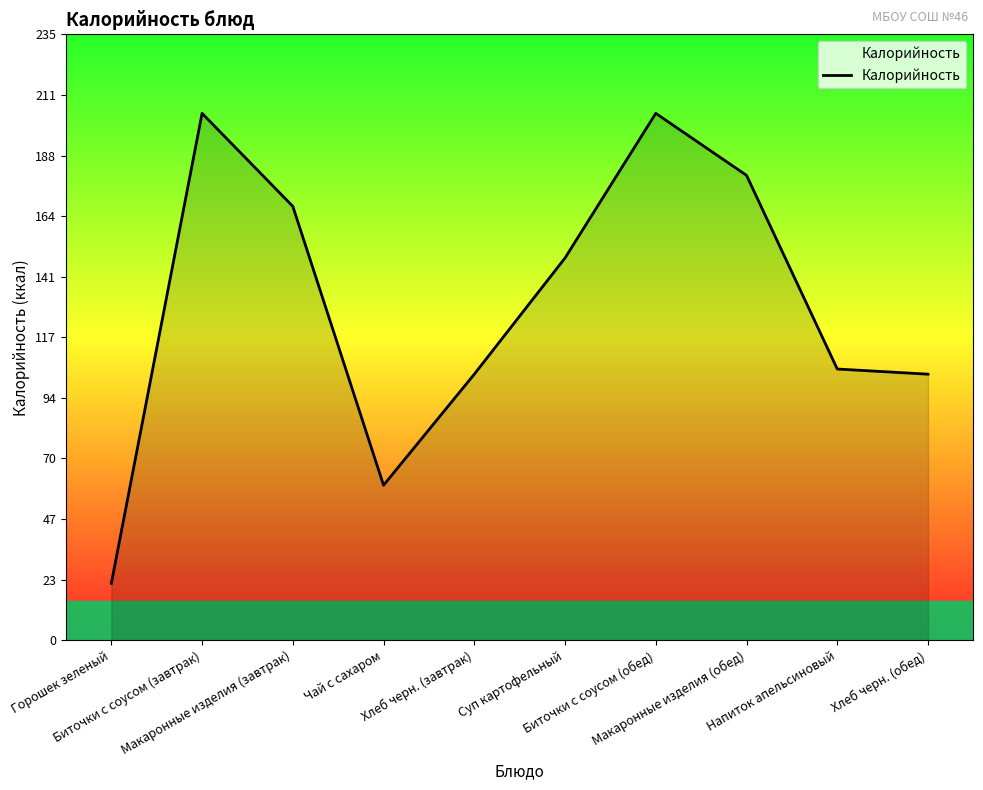

What is the sum of all values?

1297